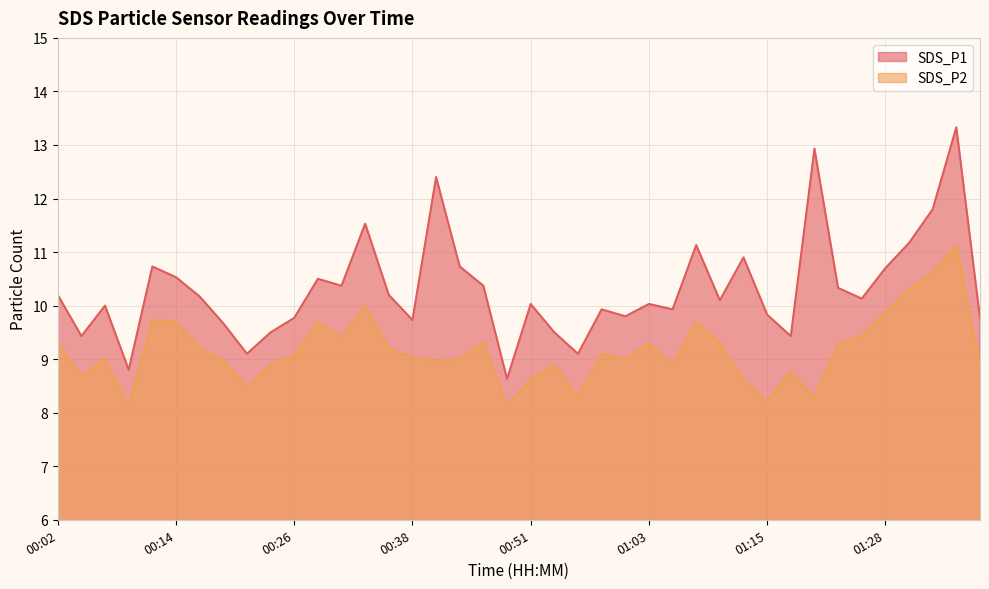

What is the spread (max minus min) of values at 00:48?

0.5